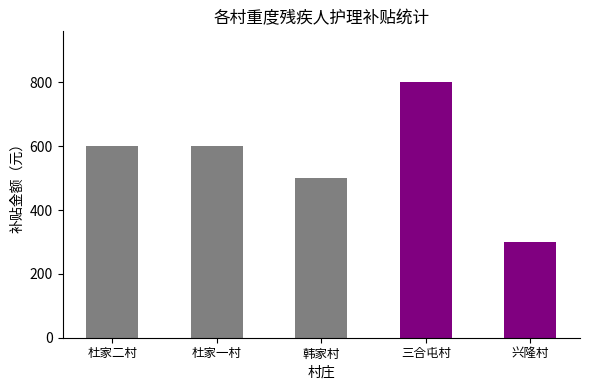

Are the bars horizontal?

No